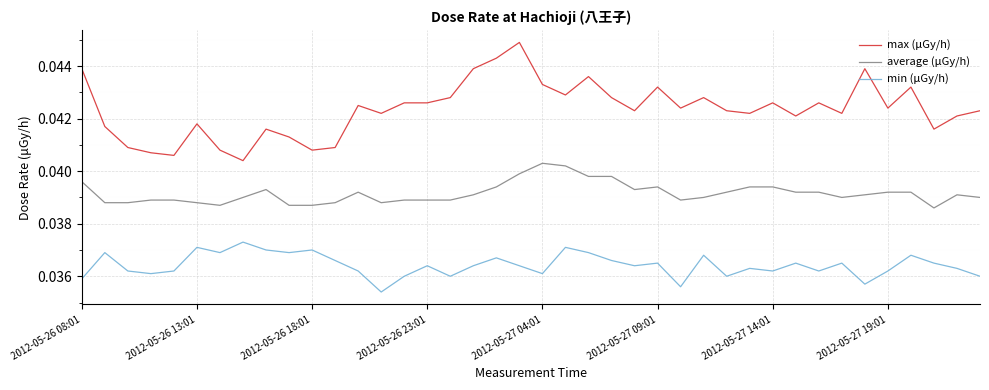

Which series has the widest spread of values?

max (μGy/h)